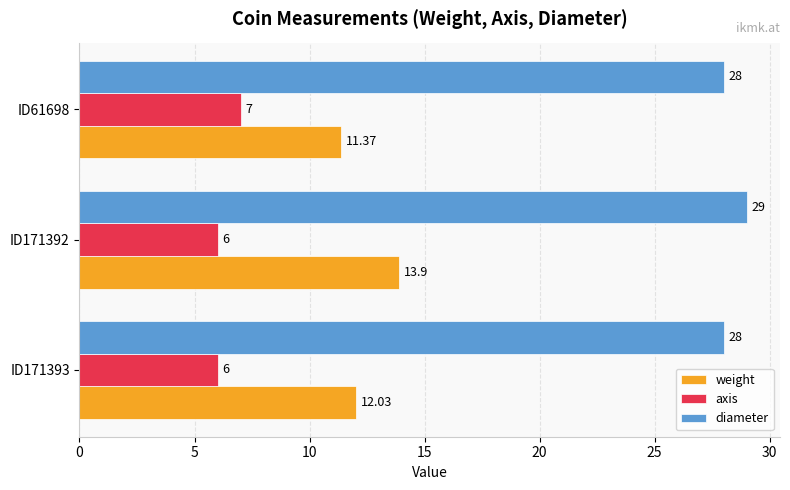

List the series in order of their peak value, highest first.

diameter, weight, axis